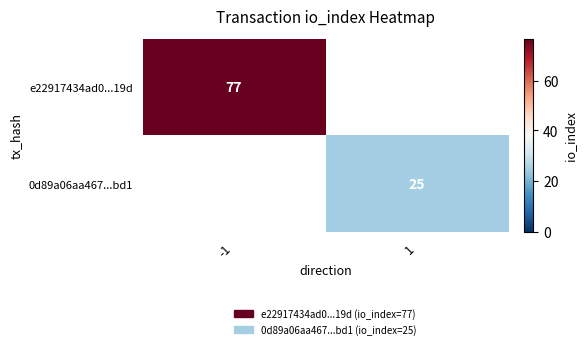

Is it true that 0d89a06aa467...bd1 equals 13 at 1?

False